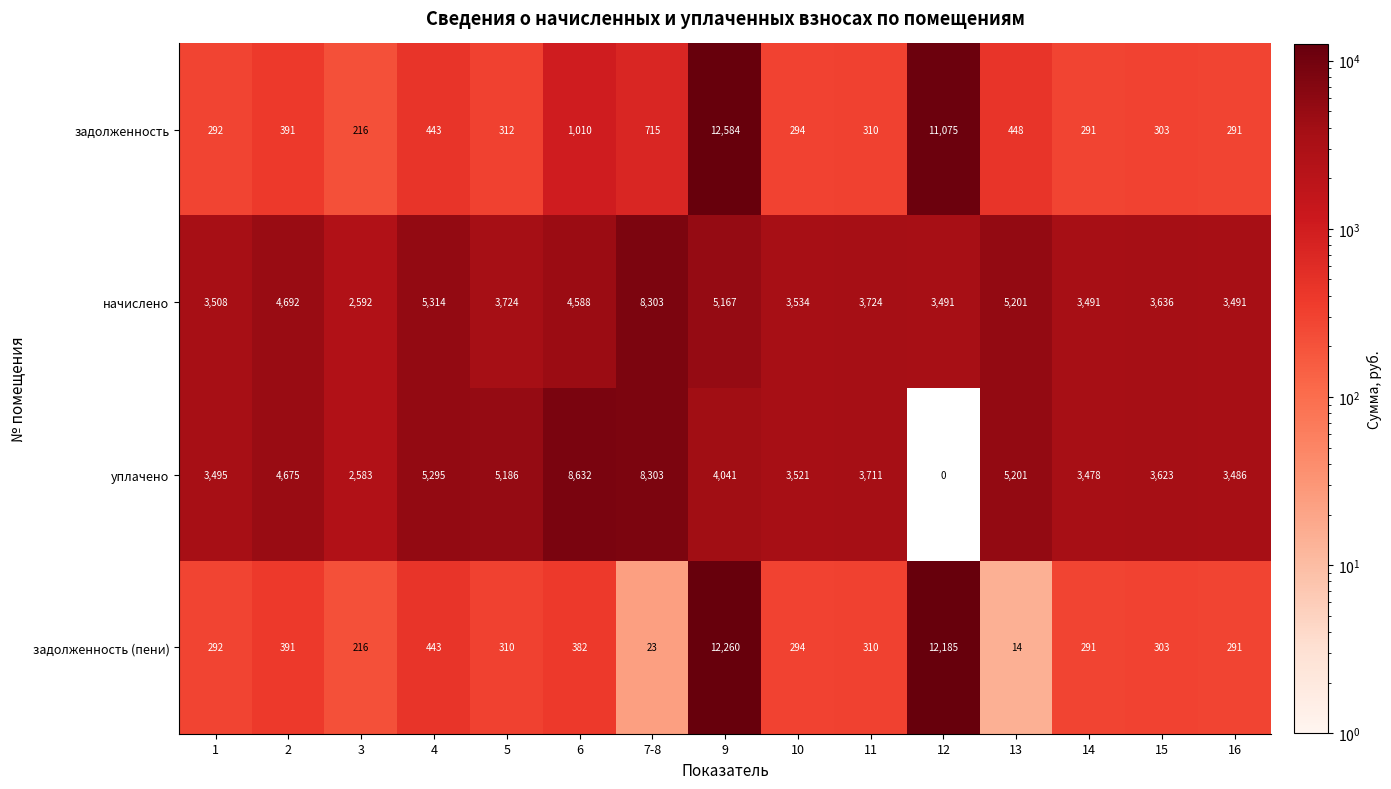

Is it true that уплачено equals 3486 at 16?

True